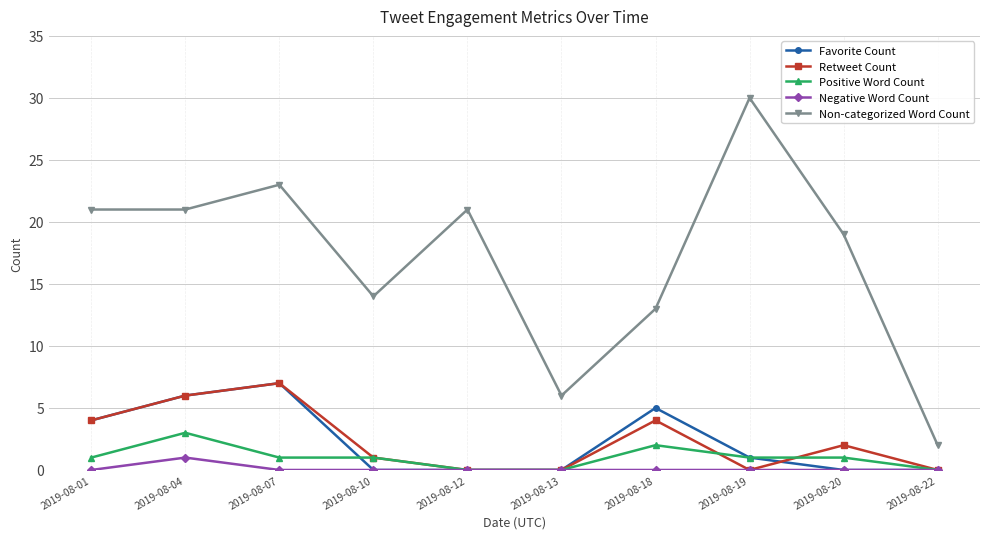

Reading left to right, extract all data points from this chart.

Favorite Count: 2019-08-01=4	2019-08-04=6	2019-08-07=7	2019-08-10=0	2019-08-12=0	2019-08-13=0	2019-08-18=5	2019-08-19=1	2019-08-20=0	2019-08-22=0
Retweet Count: 2019-08-01=4	2019-08-04=6	2019-08-07=7	2019-08-10=1	2019-08-12=0	2019-08-13=0	2019-08-18=4	2019-08-19=0	2019-08-20=2	2019-08-22=0
Positive Word Count: 2019-08-01=1	2019-08-04=3	2019-08-07=1	2019-08-10=1	2019-08-12=0	2019-08-13=0	2019-08-18=2	2019-08-19=1	2019-08-20=1	2019-08-22=0
Negative Word Count: 2019-08-01=0	2019-08-04=1	2019-08-07=0	2019-08-10=0	2019-08-12=0	2019-08-13=0	2019-08-18=0	2019-08-19=0	2019-08-20=0	2019-08-22=0
Non-categorized Word Count: 2019-08-01=21	2019-08-04=21	2019-08-07=23	2019-08-10=14	2019-08-12=21	2019-08-13=6	2019-08-18=13	2019-08-19=30	2019-08-20=19	2019-08-22=2